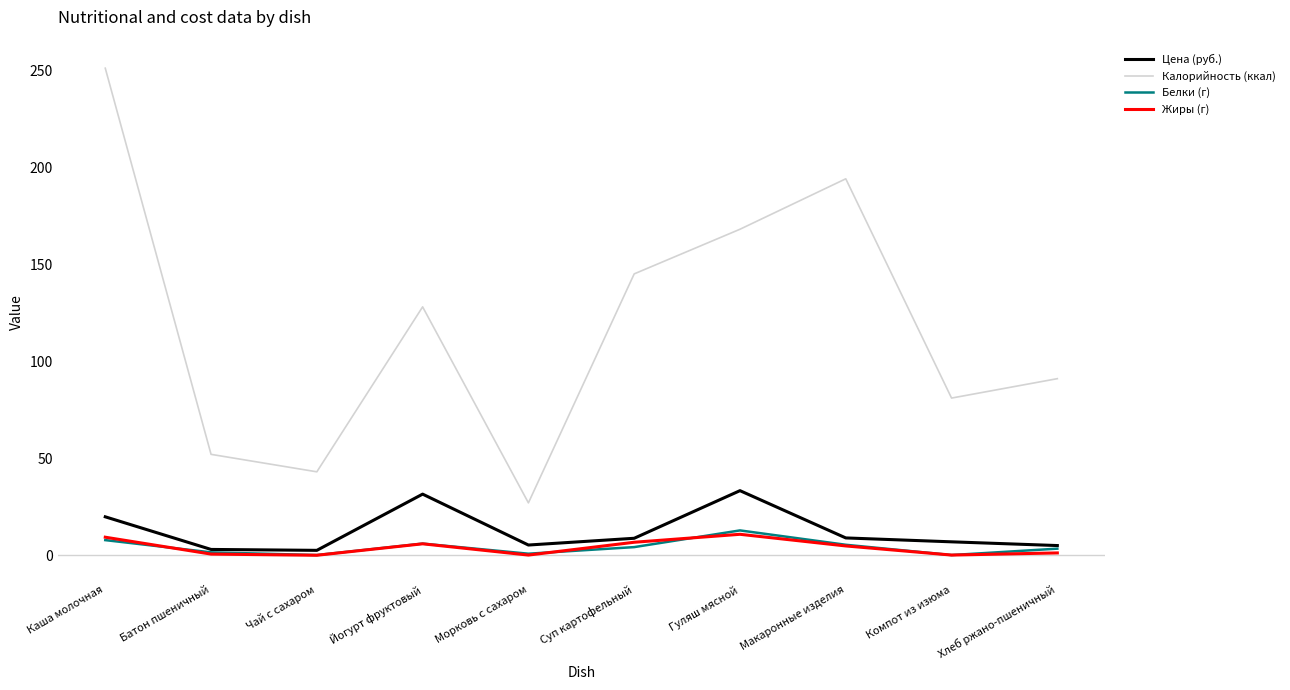

Is this an area chart (filled region under the line)?

No